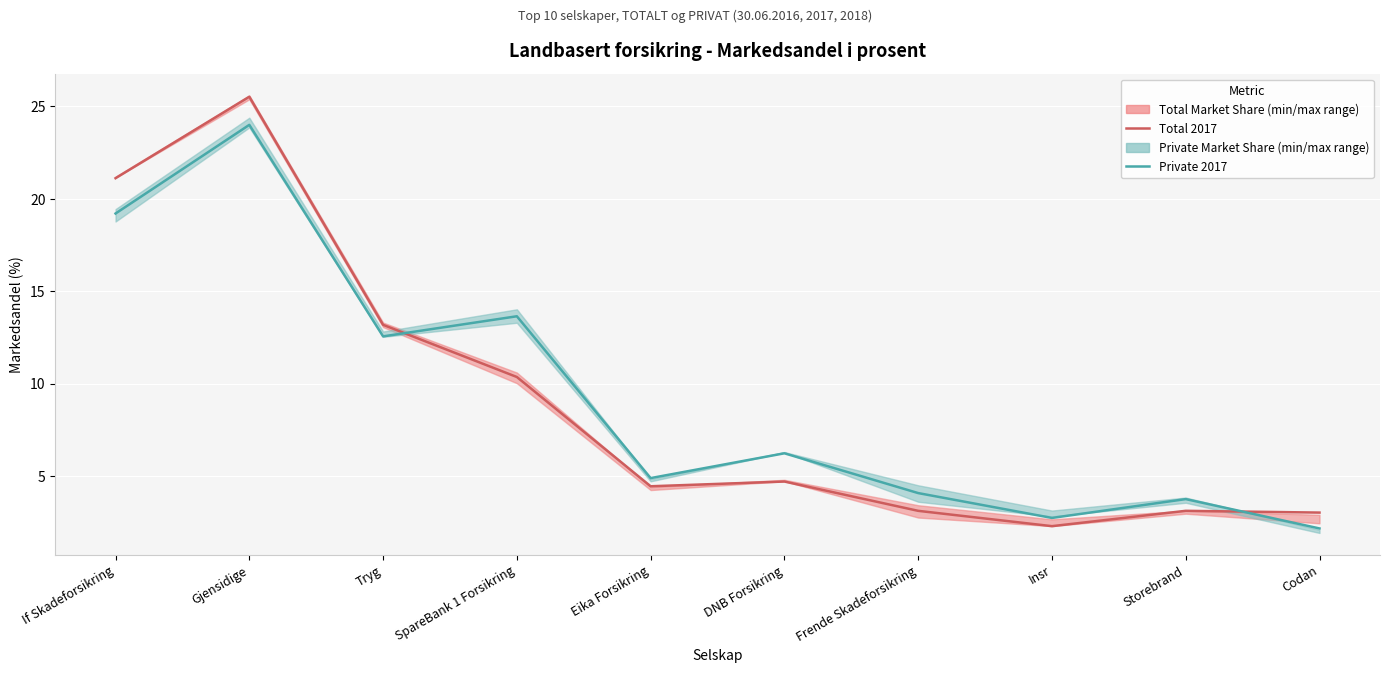

Is it true that Total 2017 equals 21.1 at If Skadeforsikring?

True